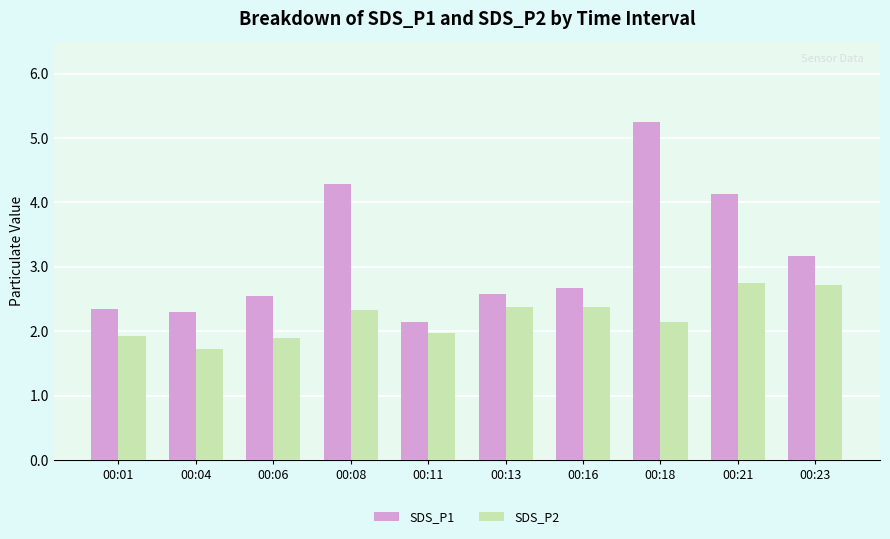

What are all the series names shown in the legend?

SDS_P1, SDS_P2